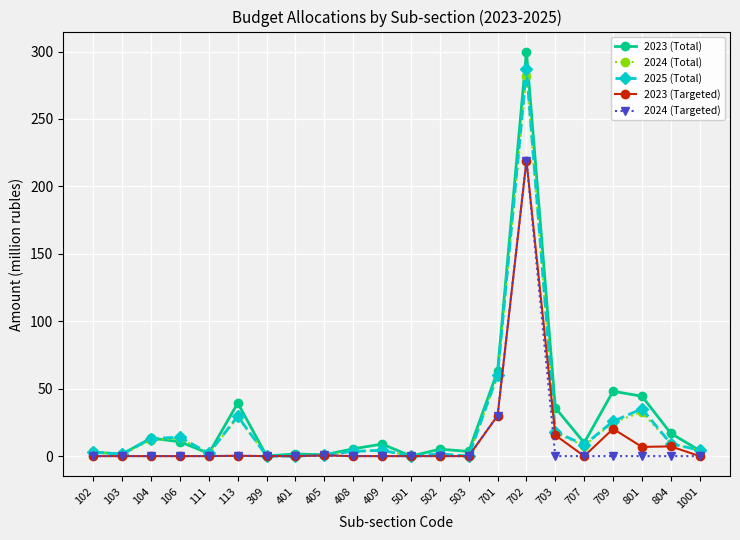

Read the 2023 (Total) value at 709.

48.1